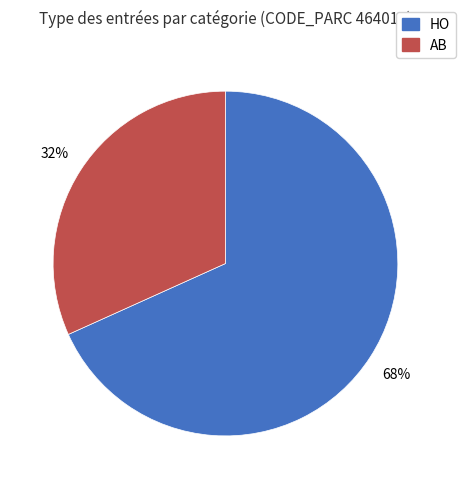

True or false: AB accounts for 45% of the total.

False